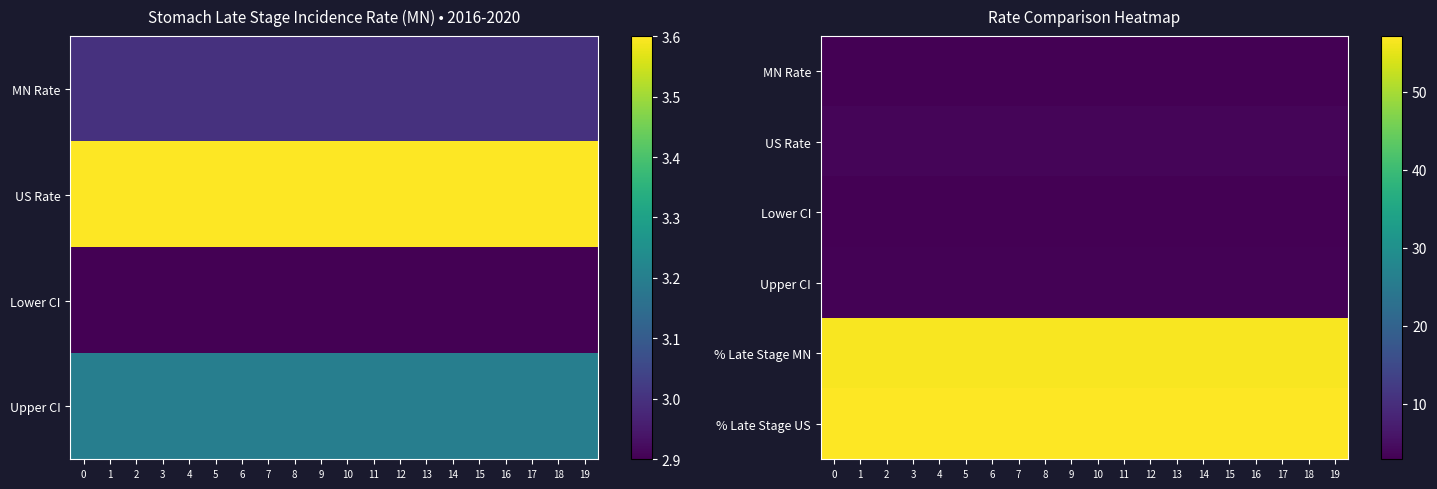

Which series has the widest spread of values?

MN Rate